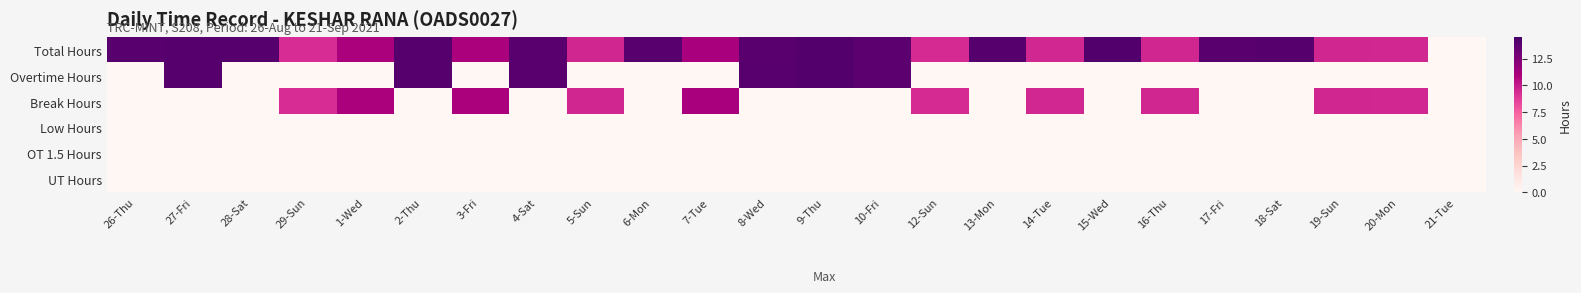

Reading right to left, what are all the values shown in this chart?

Total Hours: 21-Tue=0.0	20-Mon=9.5	19-Sun=9.6	18-Sat=14.0	17-Fri=13.8	16-Thu=9.5	15-Wed=14.1	14-Tue=9.5	13-Mon=14.0	12-Sun=9.4	10-Fri=13.7	9-Thu=14.1	8-Wed=13.8	7-Tue=11.0	6-Mon=13.9	5-Sun=9.5	4-Sat=13.8	3-Fri=10.9	2-Thu=13.9	1-Wed=10.9	29-Sun=9.3	28-Sat=14.0	27-Fri=14.0	26-Thu=13.9
Overtime Hours: 21-Tue=0.0	20-Mon=0.0	19-Sun=0.0	18-Sat=0.0	17-Fri=0.0	16-Thu=0.0	15-Wed=0.0	14-Tue=0.0	13-Mon=0.0	12-Sun=0.0	10-Fri=13.7	9-Thu=14.1	8-Wed=13.9	7-Tue=0.0	6-Mon=0.0	5-Sun=0.0	4-Sat=13.8	3-Fri=0.0	2-Thu=13.9	1-Wed=0.0	29-Sun=0.0	28-Sat=0.0	27-Fri=14.0	26-Thu=0.0
Break Hours: 21-Tue=0.0	20-Mon=9.5	19-Sun=9.6	18-Sat=0.0	17-Fri=0.0	16-Thu=9.5	15-Wed=0.0	14-Tue=9.5	13-Mon=0.0	12-Sun=9.4	10-Fri=0.0	9-Thu=0.0	8-Wed=0.0	7-Tue=11.0	6-Mon=0.0	5-Sun=9.5	4-Sat=0.0	3-Fri=10.9	2-Thu=0.0	1-Wed=10.9	29-Sun=9.3	28-Sat=0.0	27-Fri=0.0	26-Thu=0.0
Low Hours: 21-Tue=0.0	20-Mon=0.0	19-Sun=0.0	18-Sat=0.0	17-Fri=0.0	16-Thu=0.0	15-Wed=0.0	14-Tue=0.0	13-Mon=0.0	12-Sun=0.0	10-Fri=0.0	9-Thu=0.0	8-Wed=0.0	7-Tue=0.0	6-Mon=0.0	5-Sun=0.0	4-Sat=0.0	3-Fri=0.0	2-Thu=0.0	1-Wed=0.0	29-Sun=0.0	28-Sat=0.0	27-Fri=0.0	26-Thu=0.0
OT 1.5 Hours: 21-Tue=0.0	20-Mon=0.0	19-Sun=0.0	18-Sat=0.0	17-Fri=0.0	16-Thu=0.0	15-Wed=0.0	14-Tue=0.0	13-Mon=0.0	12-Sun=0.0	10-Fri=0.0	9-Thu=0.0	8-Wed=0.0	7-Tue=0.0	6-Mon=0.0	5-Sun=0.0	4-Sat=0.0	3-Fri=0.0	2-Thu=0.0	1-Wed=0.0	29-Sun=0.0	28-Sat=0.0	27-Fri=0.0	26-Thu=0.0
UT Hours: 21-Tue=0.0	20-Mon=0.0	19-Sun=0.0	18-Sat=0.0	17-Fri=0.0	16-Thu=0.0	15-Wed=0.0	14-Tue=0.0	13-Mon=0.0	12-Sun=0.0	10-Fri=0.0	9-Thu=0.0	8-Wed=0.0	7-Tue=0.0	6-Mon=0.0	5-Sun=0.0	4-Sat=0.0	3-Fri=0.0	2-Thu=0.0	1-Wed=0.0	29-Sun=0.0	28-Sat=0.0	27-Fri=0.0	26-Thu=0.0